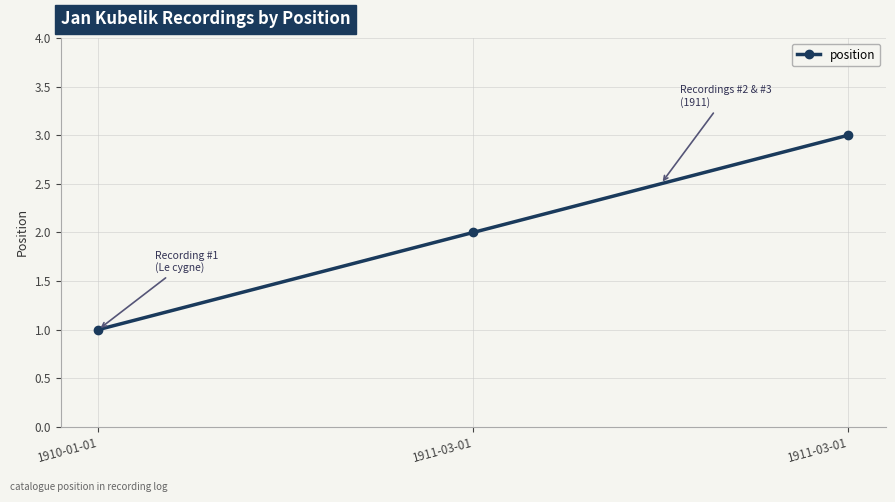

What is the label of the 3rd point from the left?

1911-03-01